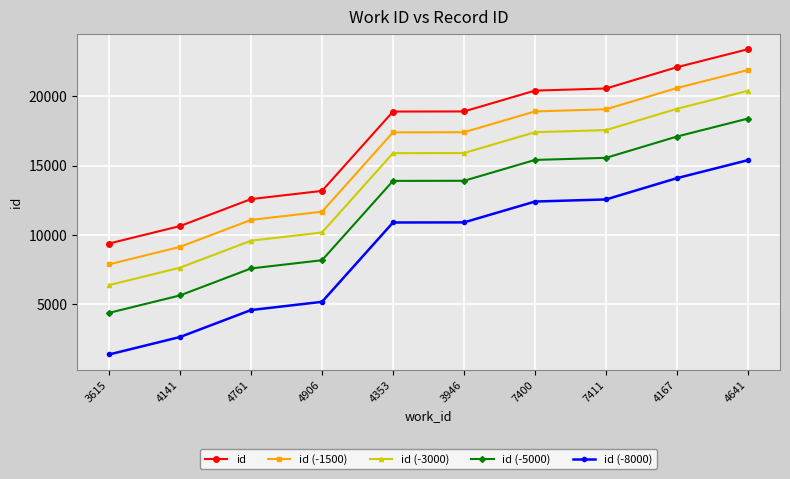

True or false: id (-3000) and id cross at least once.

False